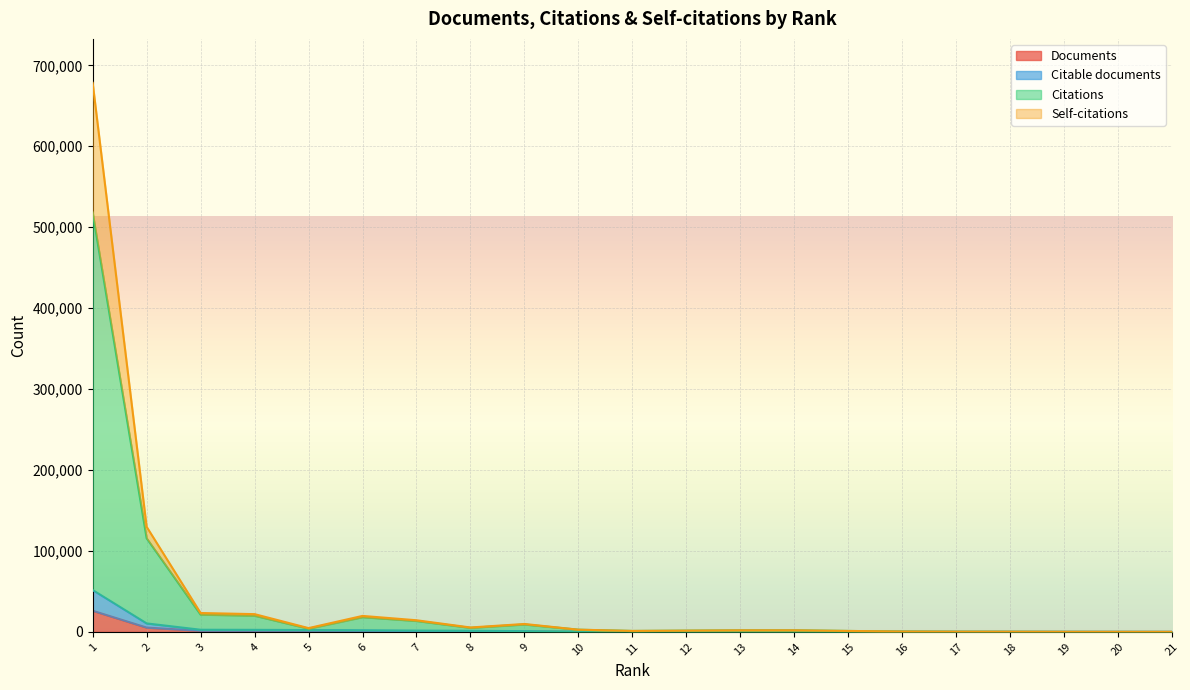

What is the value of the Self-citations point at the 20th from the left?

45